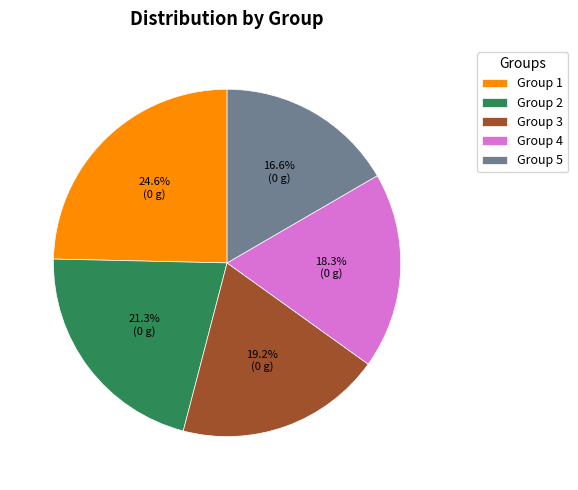

Combined, what portion of the pie is Group 4 and Group 5?

34.9%